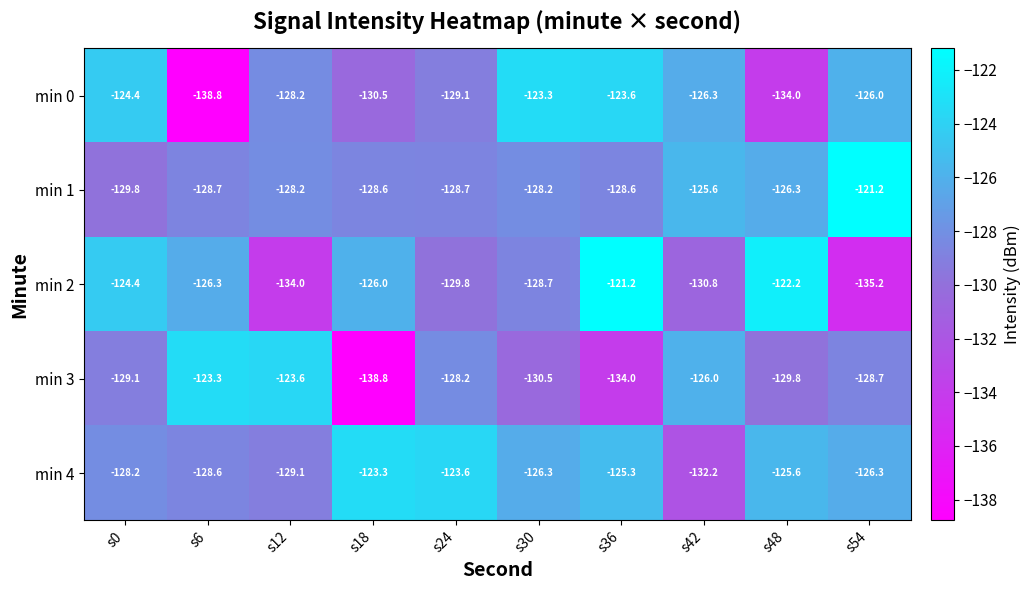

What is the spread (max minus min) of values at s0?

5.4